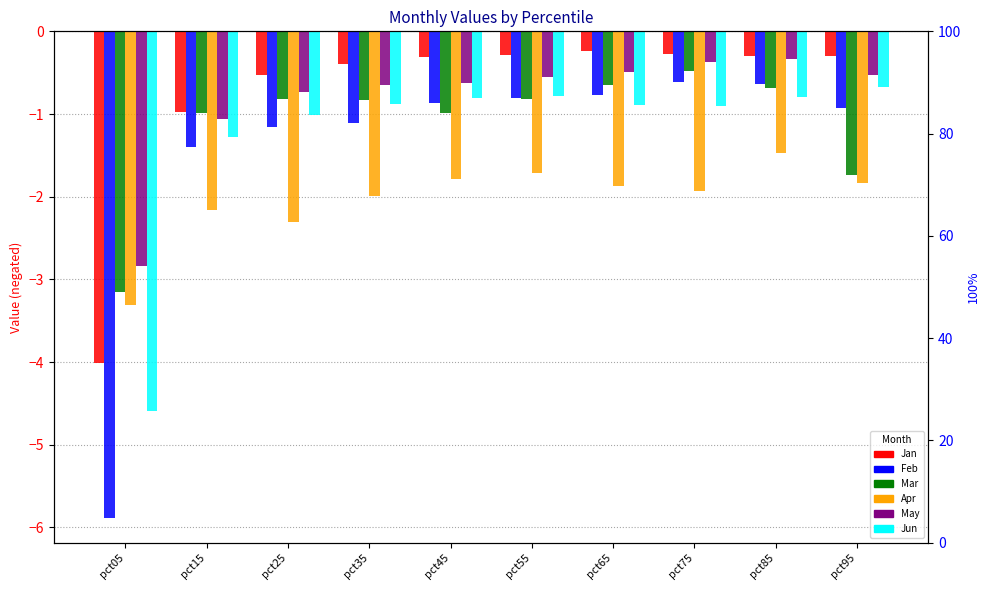

What is the value of the Apr bar at the 7th from the left?

-1.9